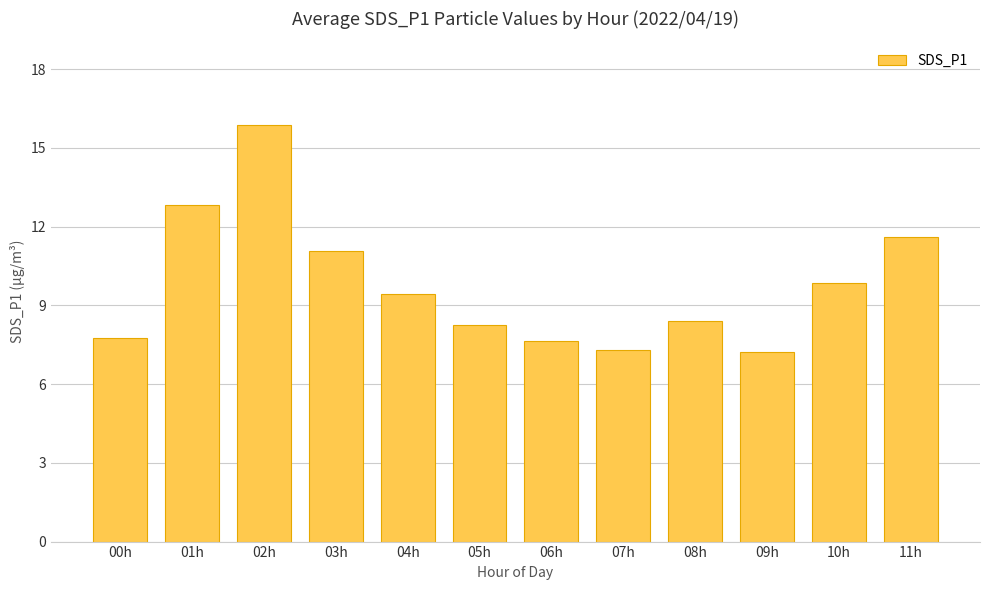

The chart shows a value of 9.4 at 04h. True or false?

True